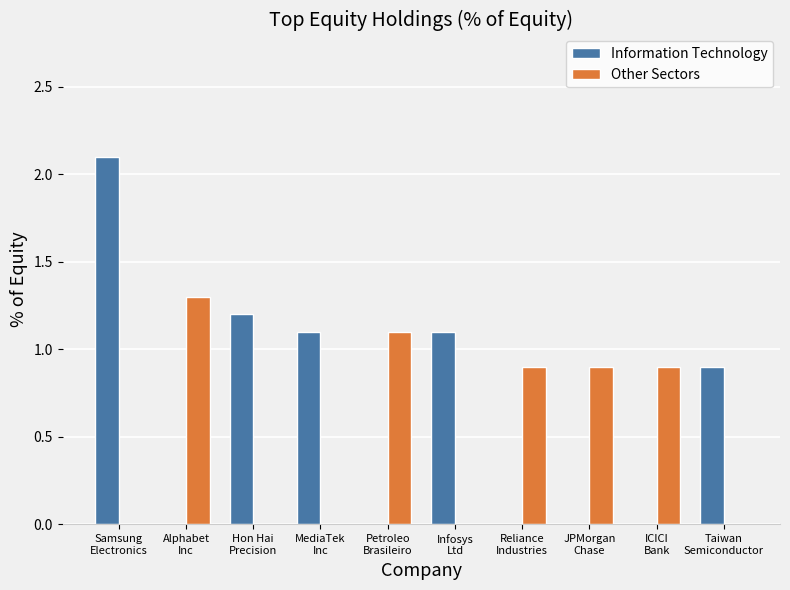

What is the sum of all Other Sectors values?

5.1